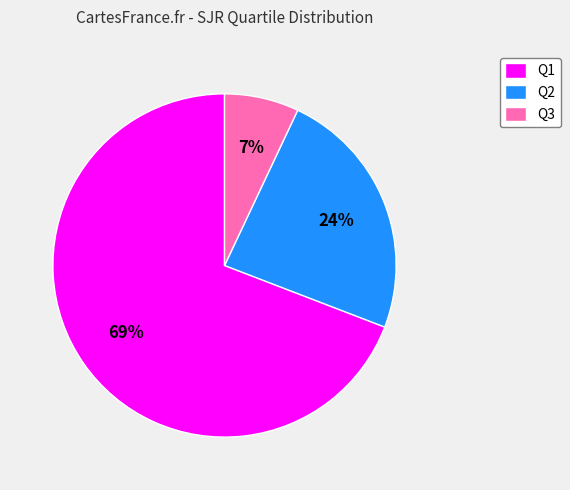

The Q1 slice represents 69% of the pie. True or false?

True